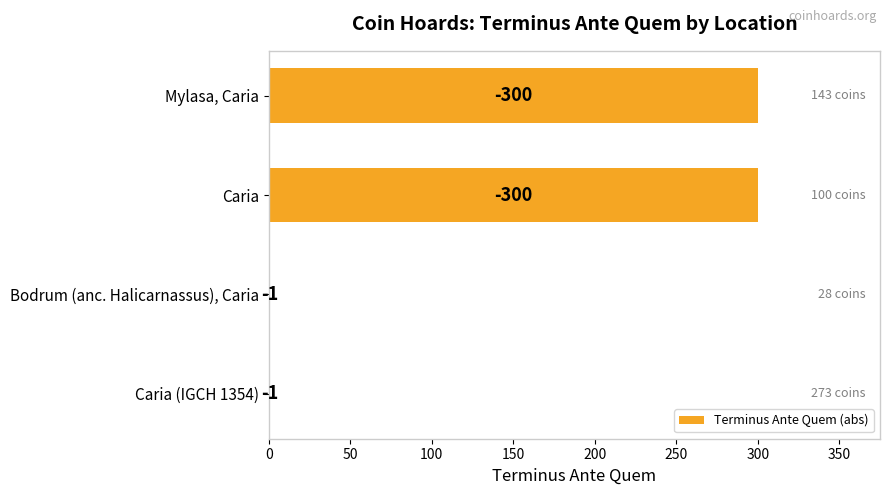

How many distinct data groups are displayed?

1